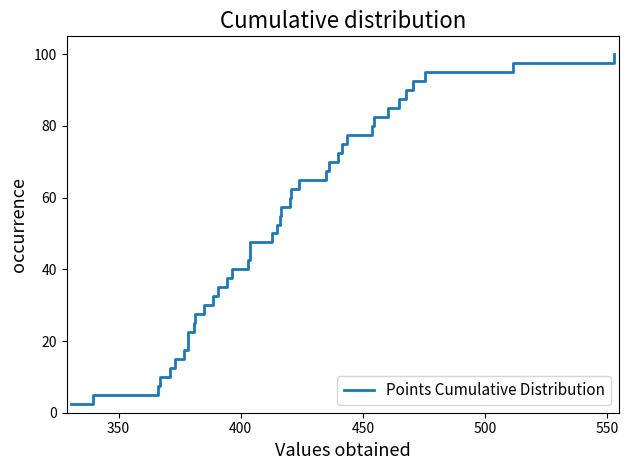

What is the maximum value shown in the chart?

100.0